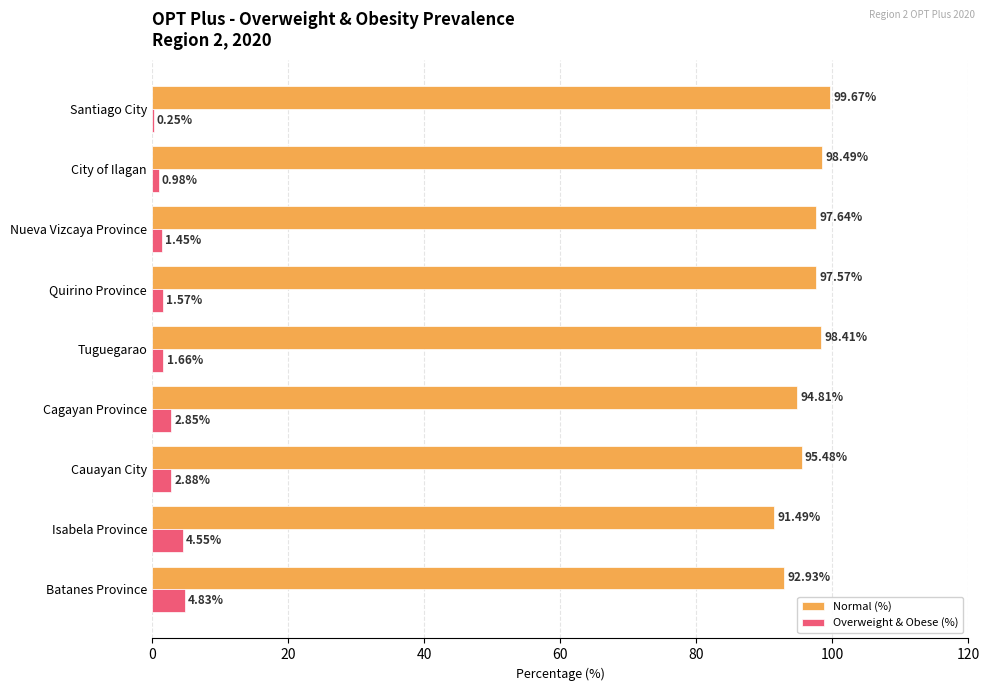

Between Batanes Province and City of Ilagan, which series saw the biggest shift?

Normal (%)